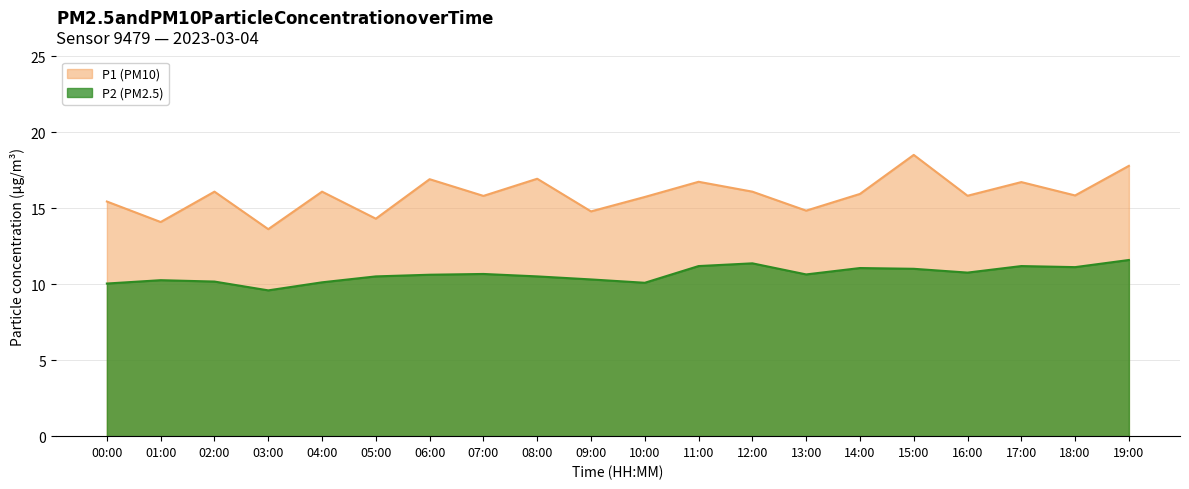

How many series are shown in this chart?

2